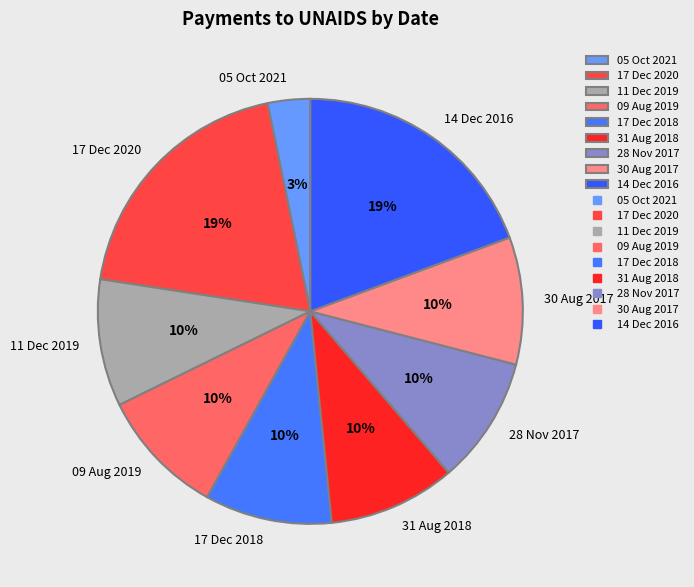

Does 17 Dec 2020 represent more than half of the total?

No